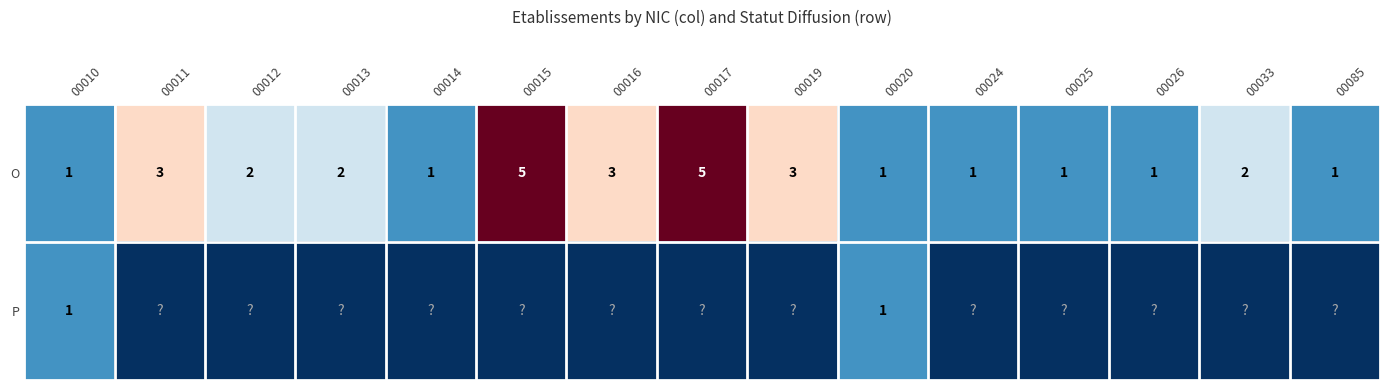

The P series shows 1 at 00020. True or false?

True